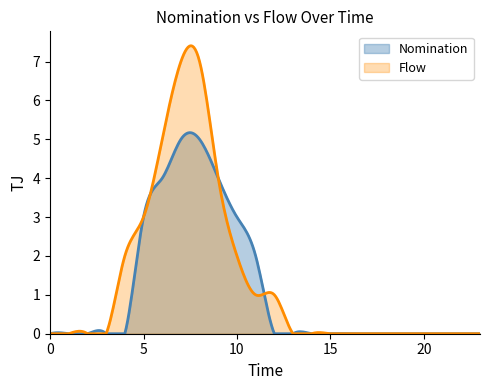

How many lines are shown in the chart?

2